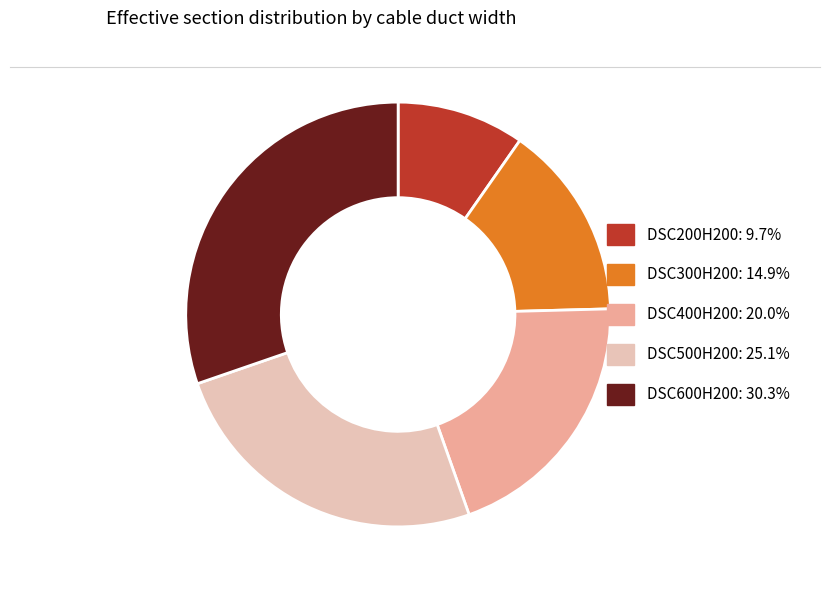

Approximately how many times larger is the value at DSC300H200 compared to DSC400H200?

0.7